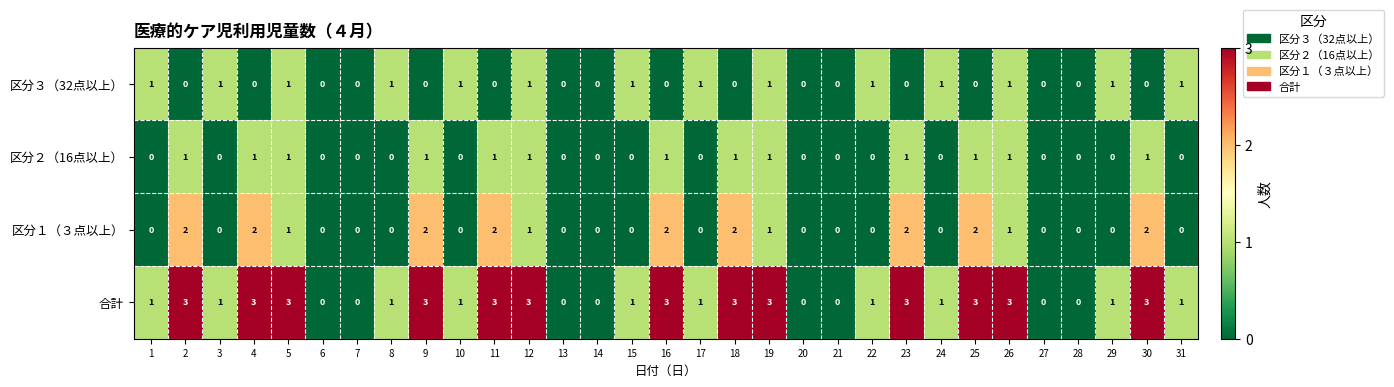

How many distinct data groups are displayed?

4